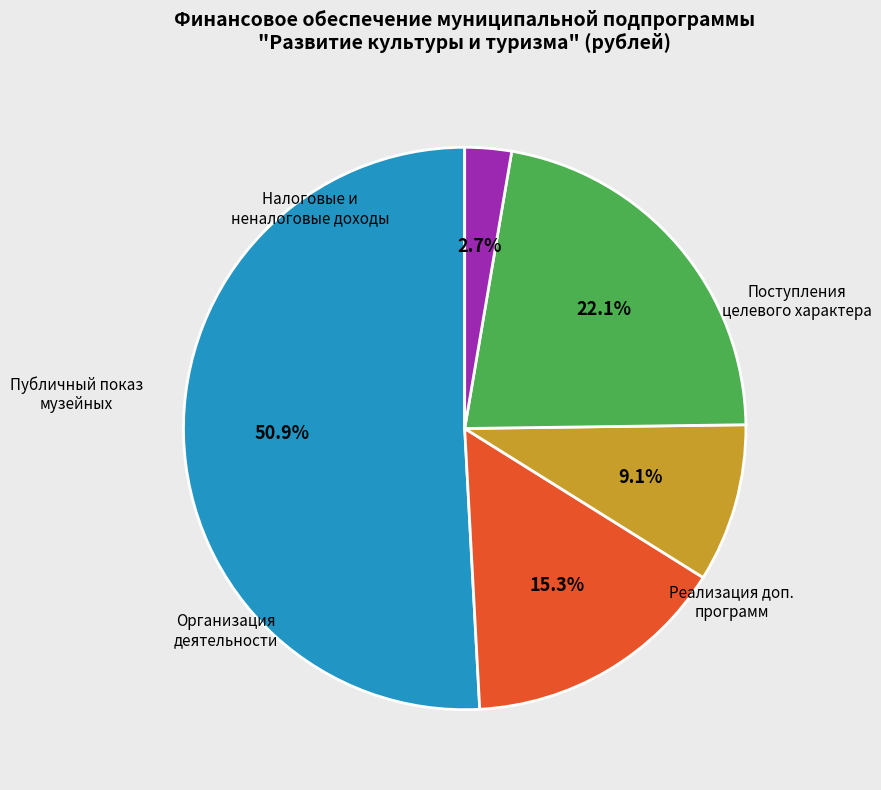

Count the number of slices in the pie.

5